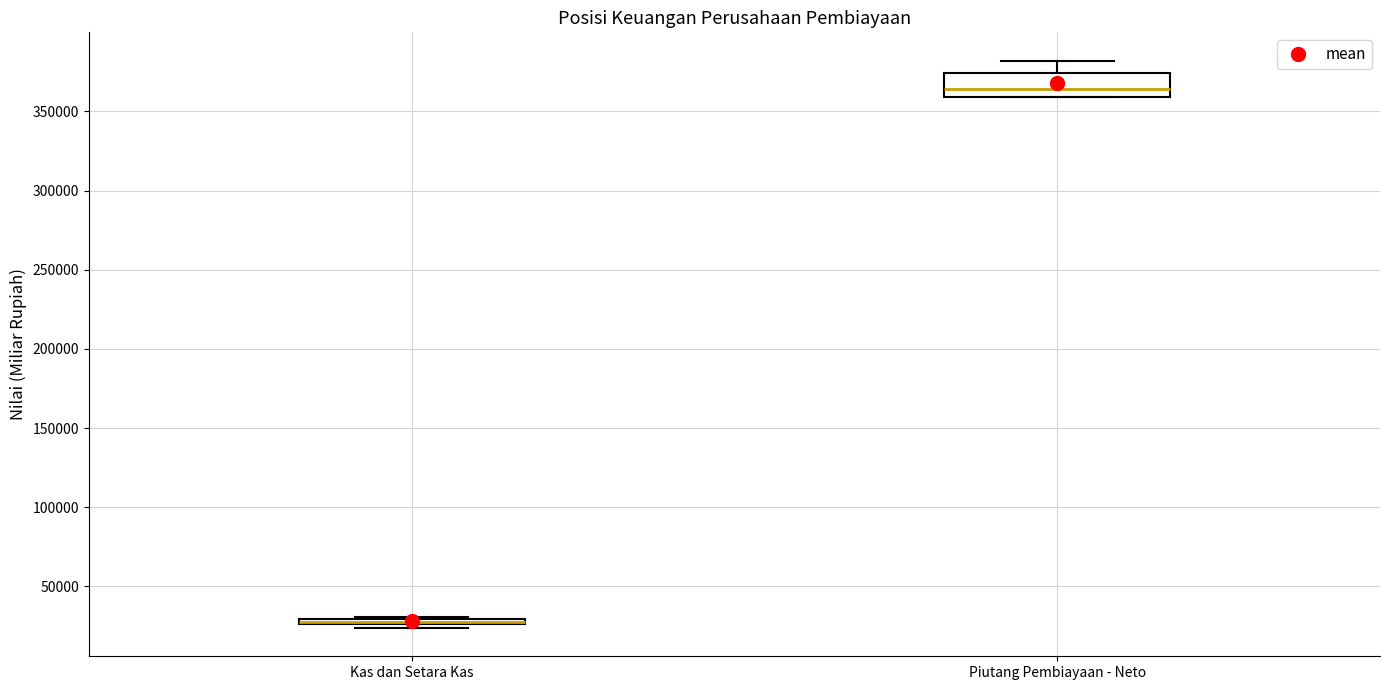

Comparing the boxes themselves (not the whiskers), which one is the tallest?

Piutang Pembiayaan - Neto